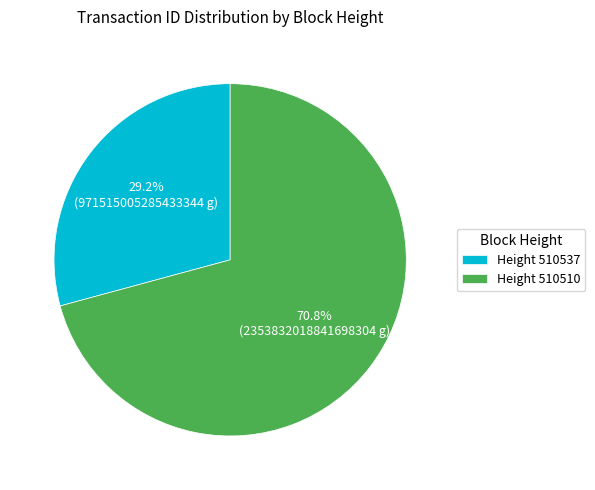

Which category has the smallest portion of the pie?

Height 510537